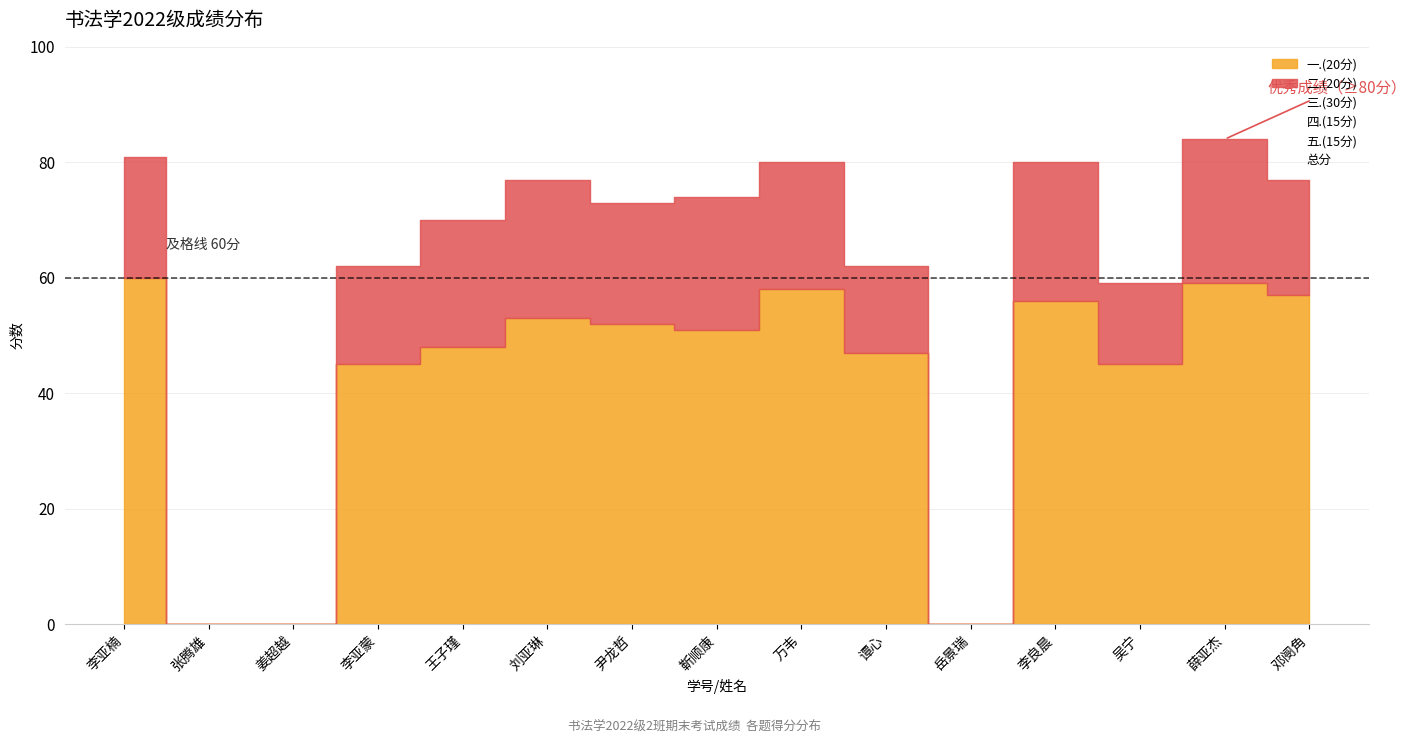

What is the sum of all 三.(30分) values?

165